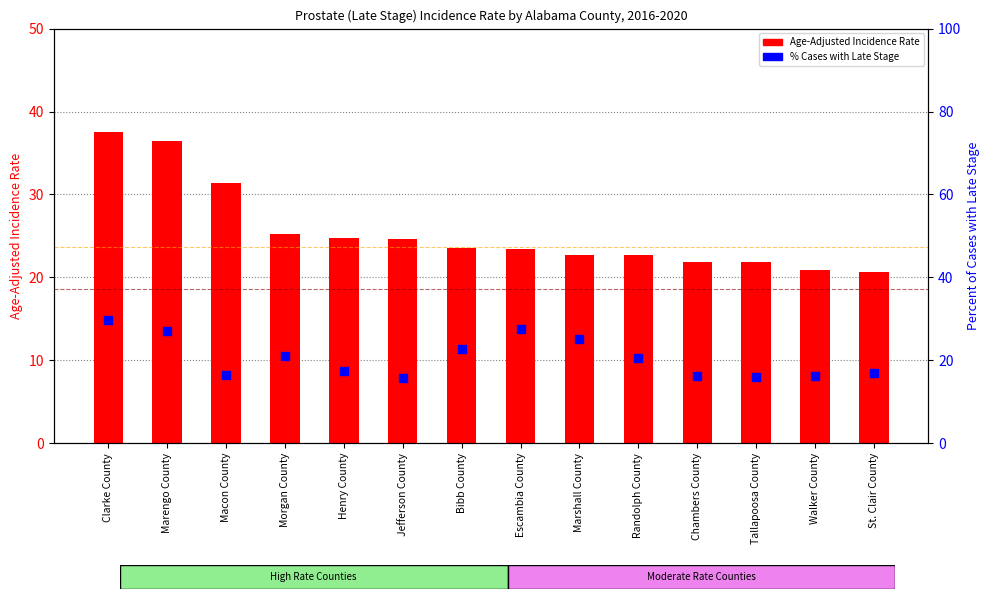

Is the value of Percent of Cases with Late Stage at Marshall County greater than the value of Age-Adjusted Incidence Rate at Bibb County?

Yes